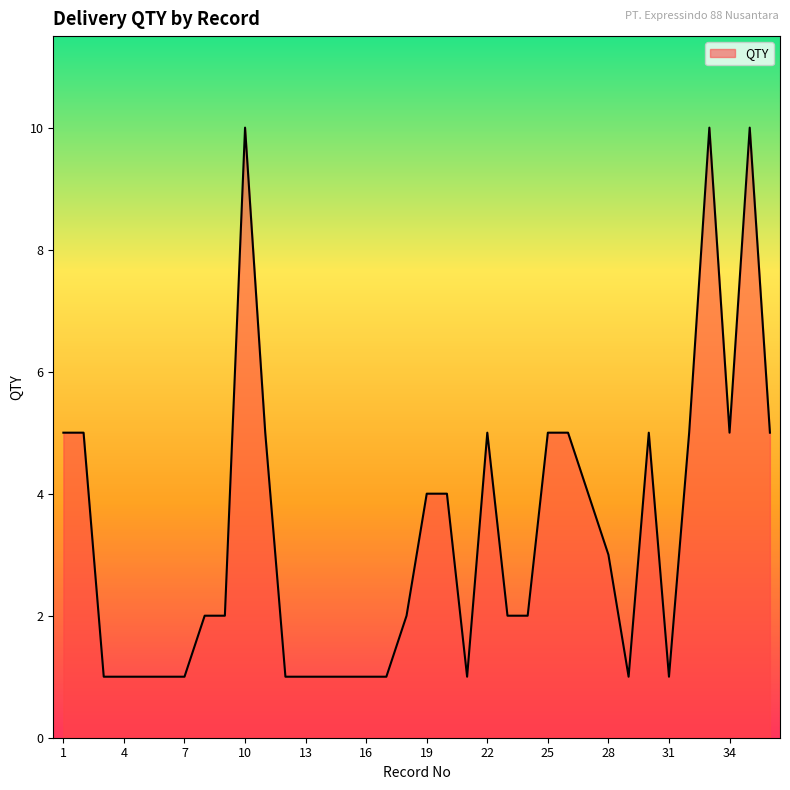

Count the values in the range 1 to 5.

33